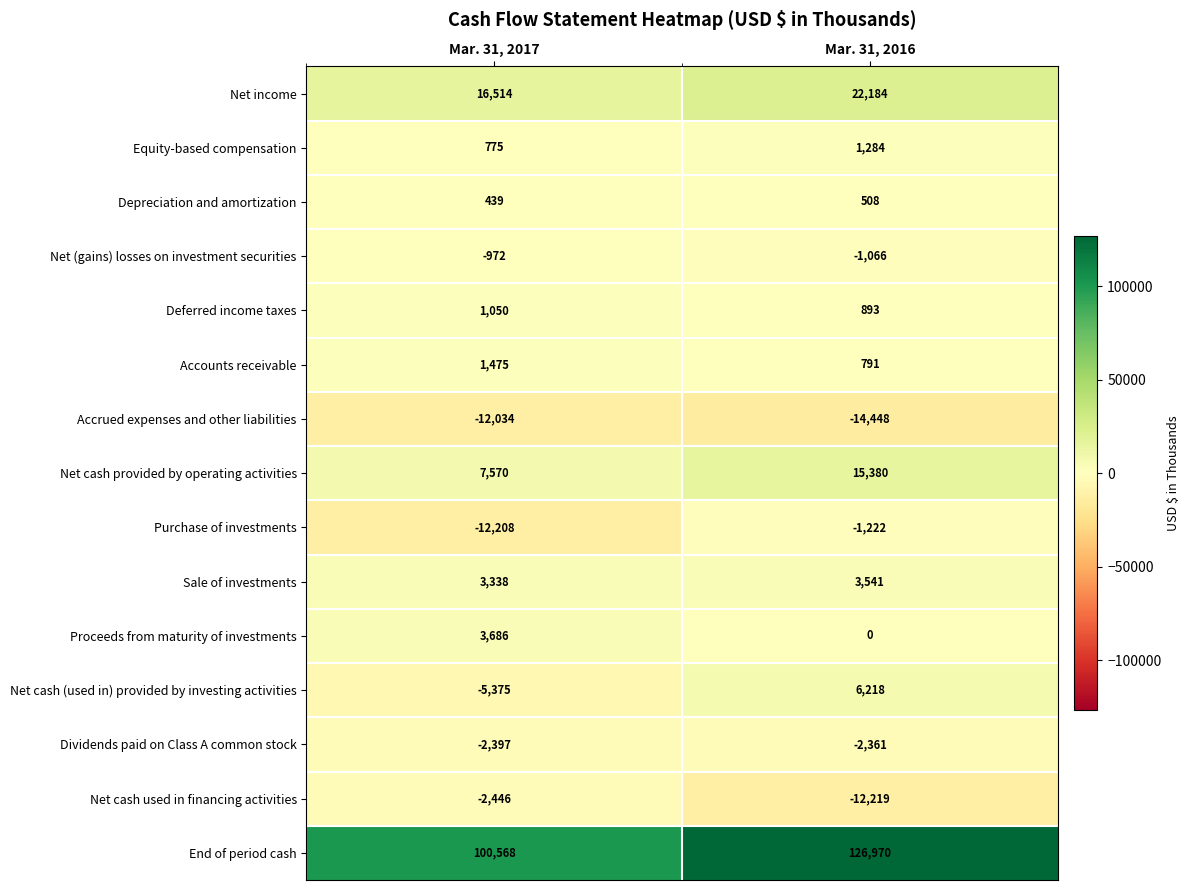

What is the total value across all series at Mar. 31, 2016?

146453